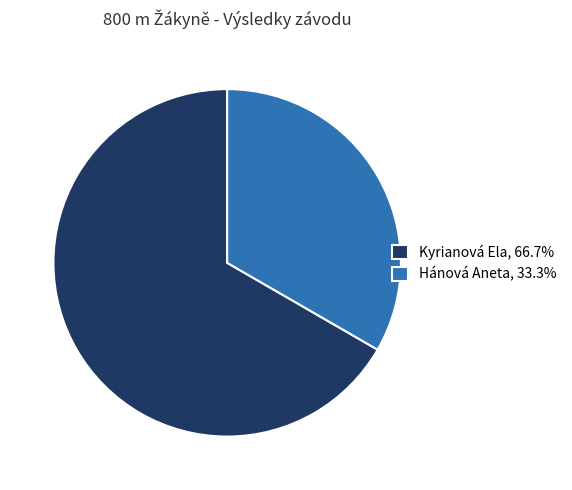

True or false: Kyrianová Ela accounts for 26% of the total.

False